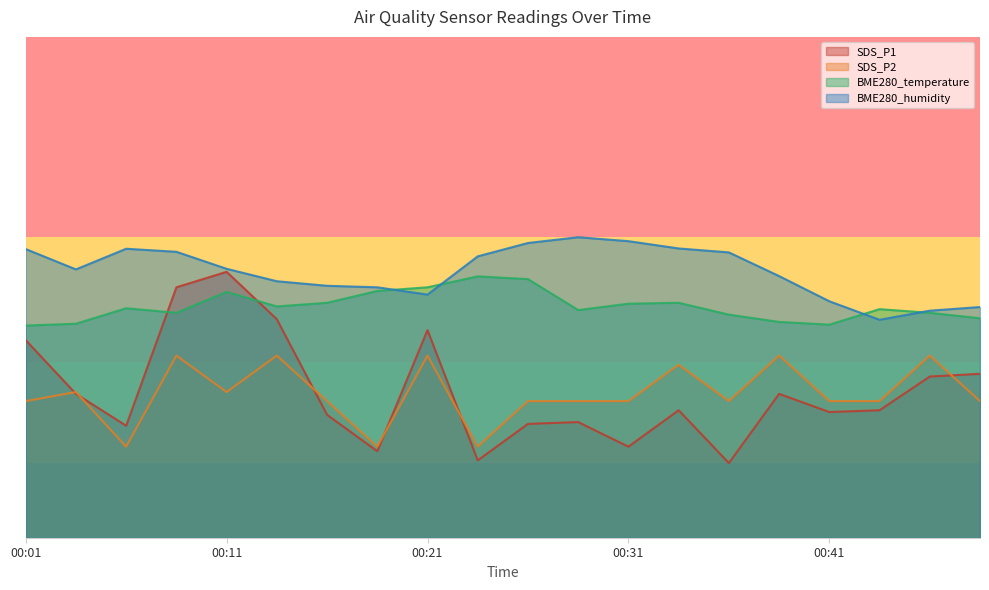

True or false: SDS_P1 and BME280_humidity cross at least once.

False